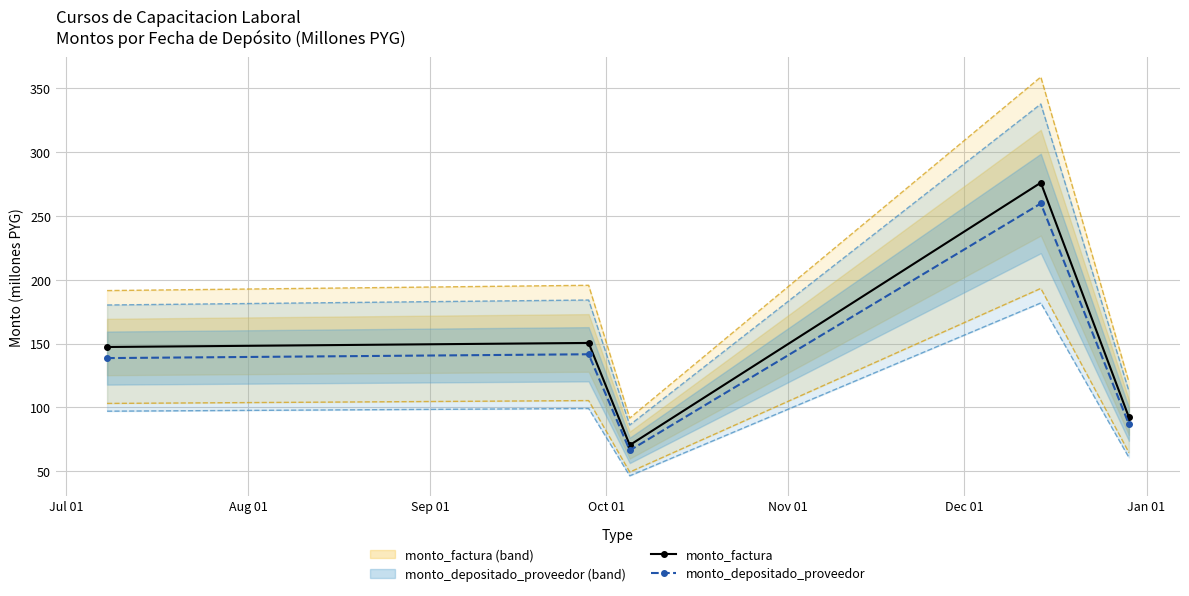

Reading left to right, transcribe all the data shown in this chart.

monto_factura: 147.4	150.6	70.5	276.2	92.3
monto_depositado_proveedor: 138.7	141.7	66.4	259.9	86.9